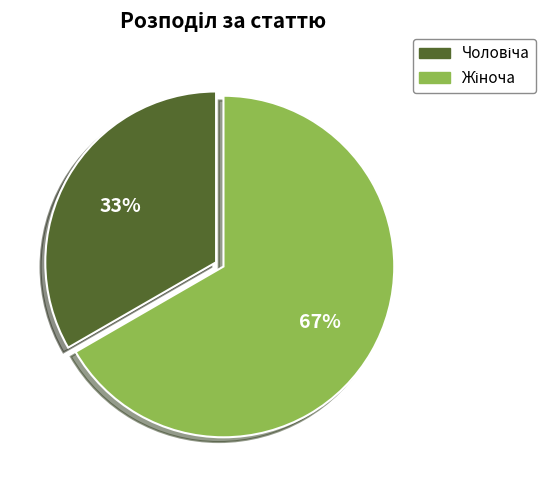

Is there any slice that represents more than half of the pie?

Yes